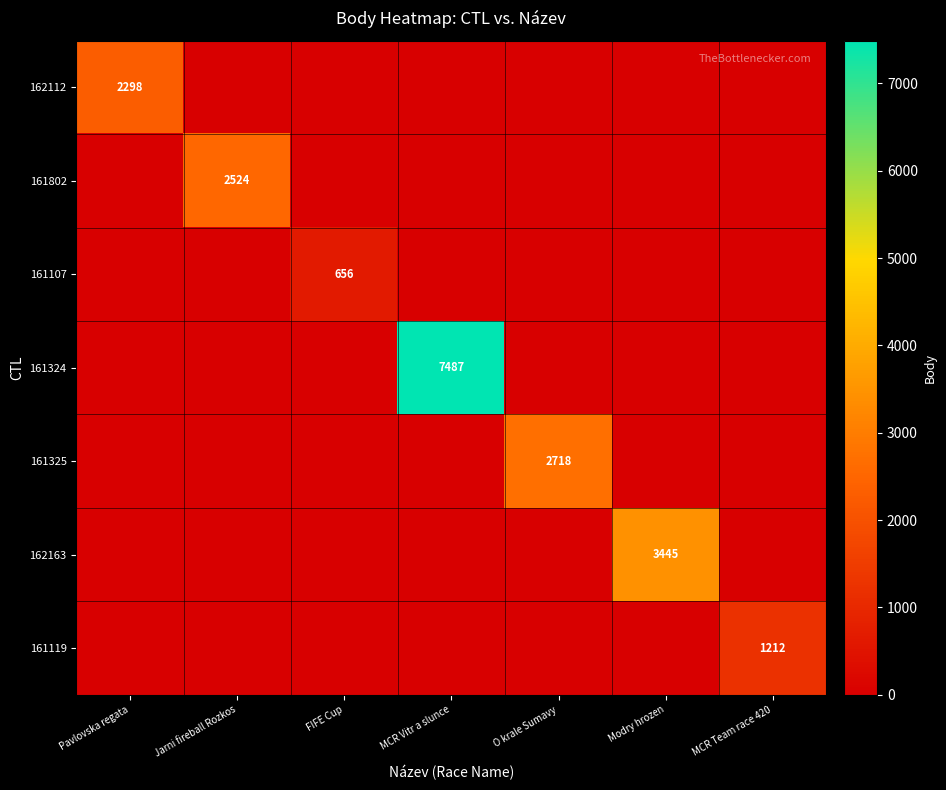

At which category does the chart reach its minimum across all series?

Jarni fireball Rozkos